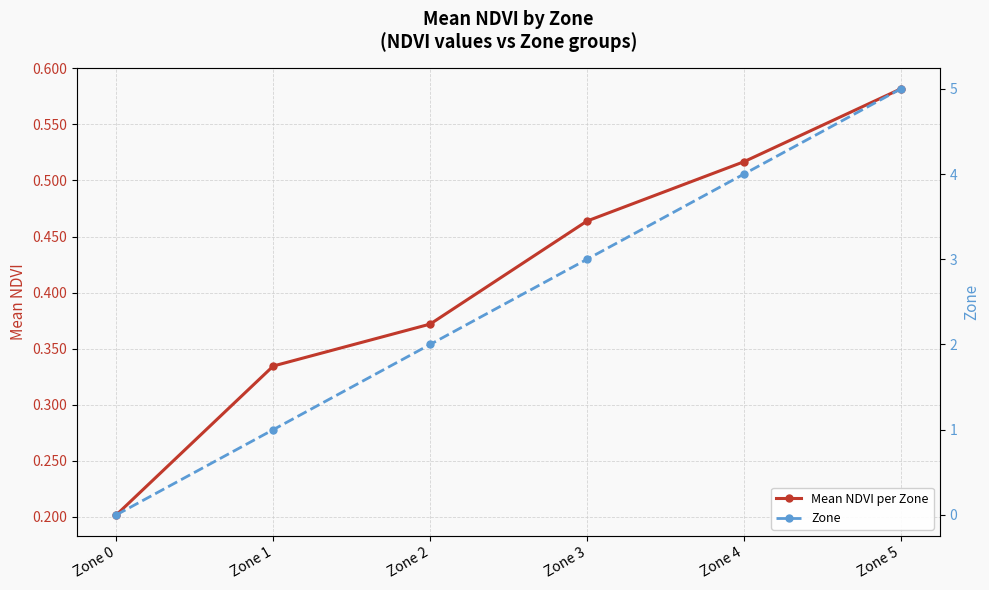

Does the chart display data point markers on the line(s)?

Yes